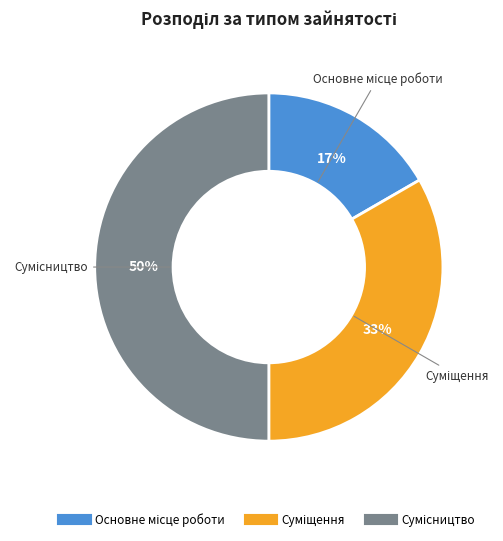

To the nearest percent, what is the average slice percentage?

33%